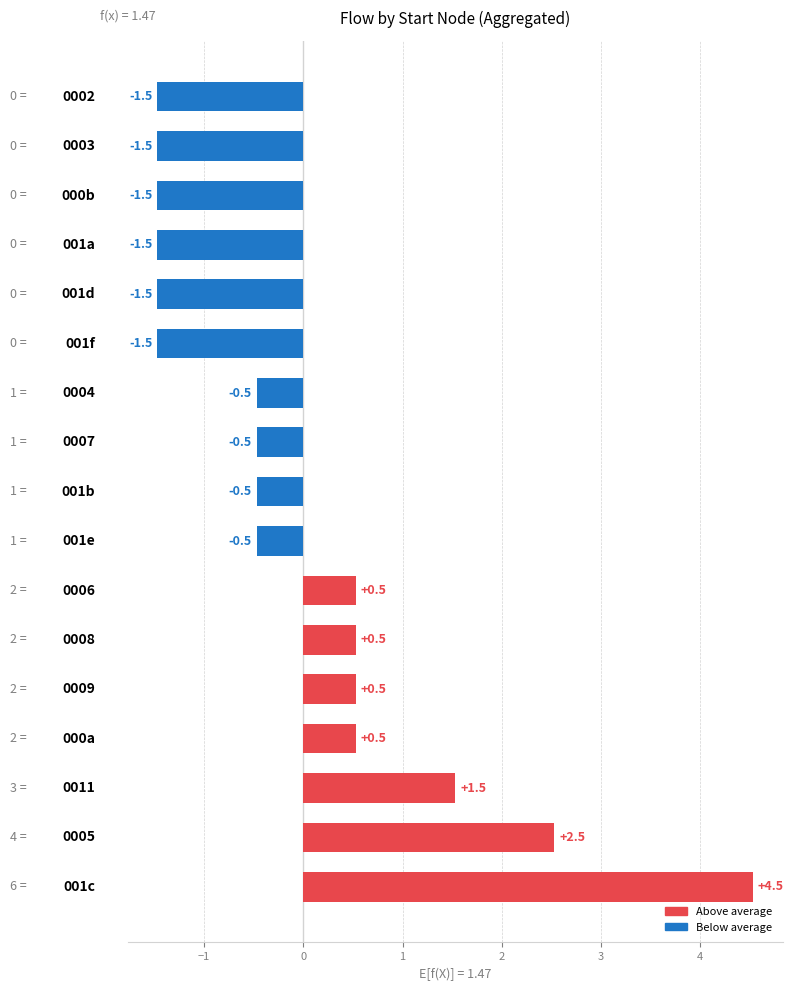

How many values are above zero?

7